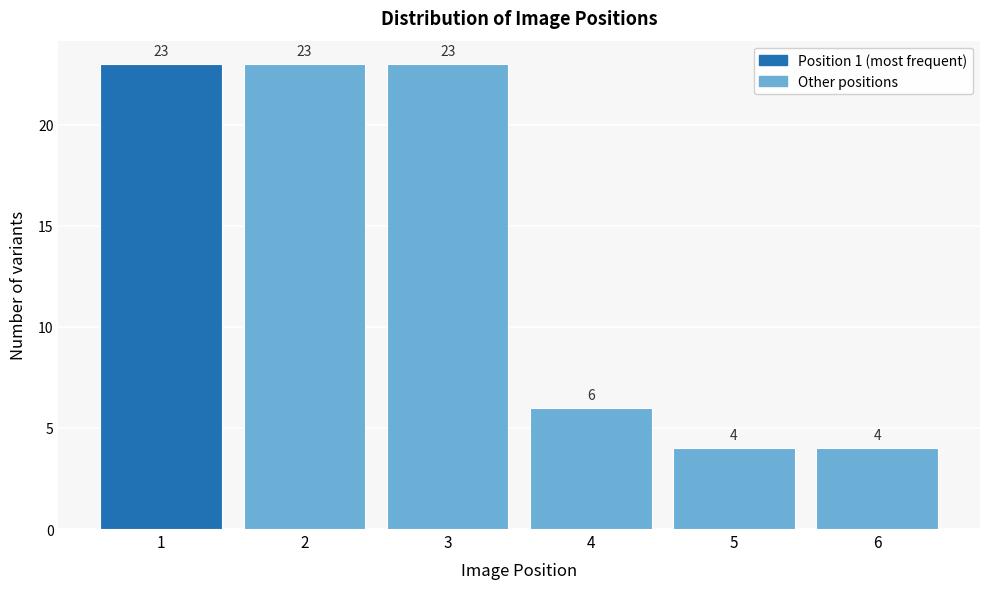

Reading right to left, extract all data points from this chart.

6=4	5=4	4=6	3=23	2=23	1=23